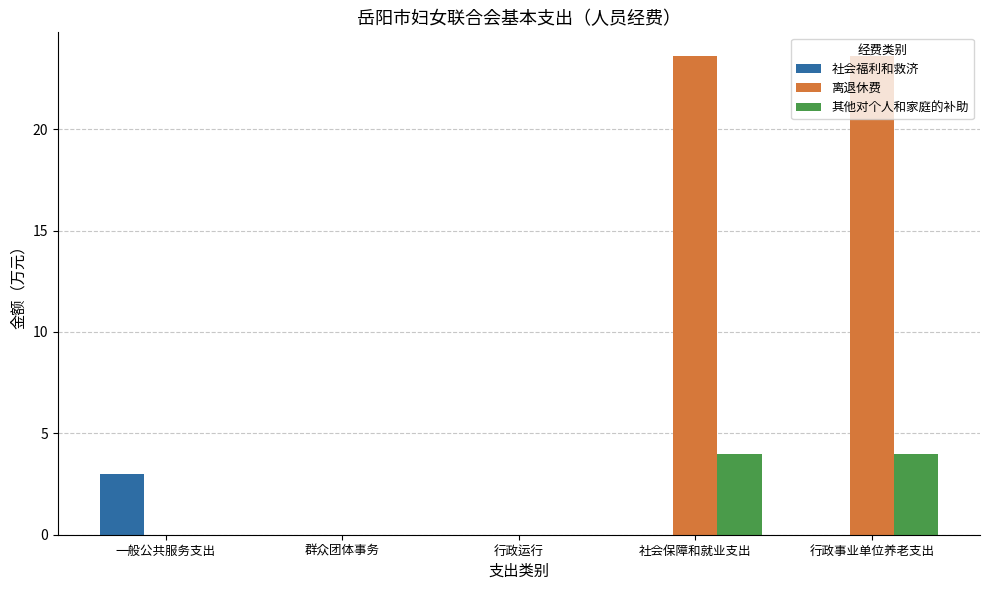

Is the value of 离退休费 at 行政事业单位养老支出 greater than the value of 其他对个人和家庭的补助 at 群众团体事务?

Yes